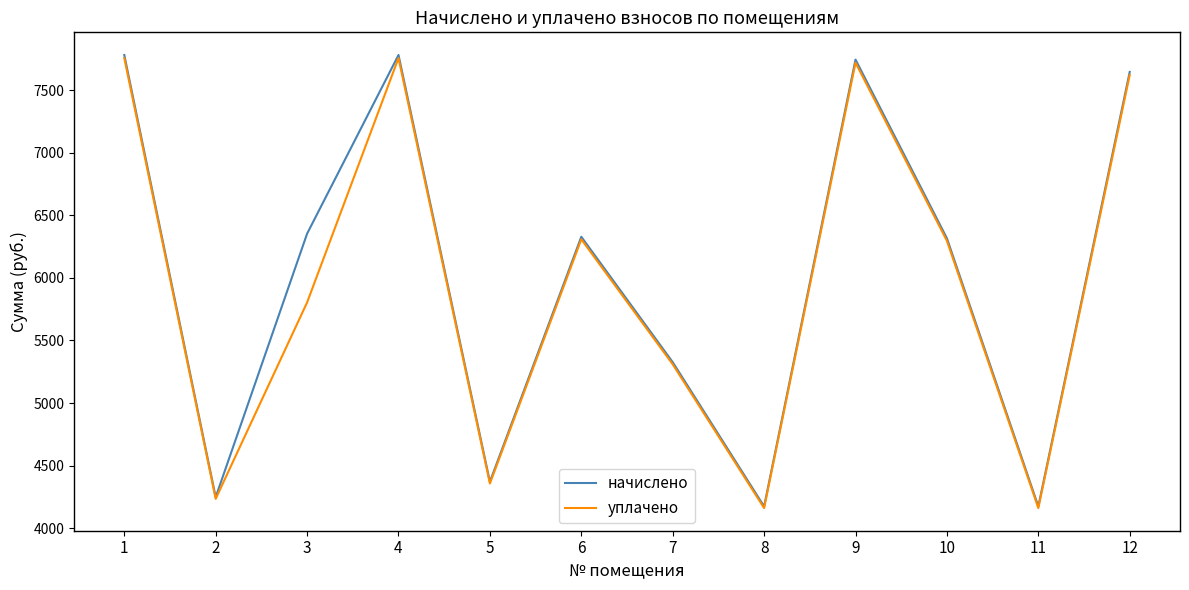

Is it true that начислено equals 2895.2 at 5?

False